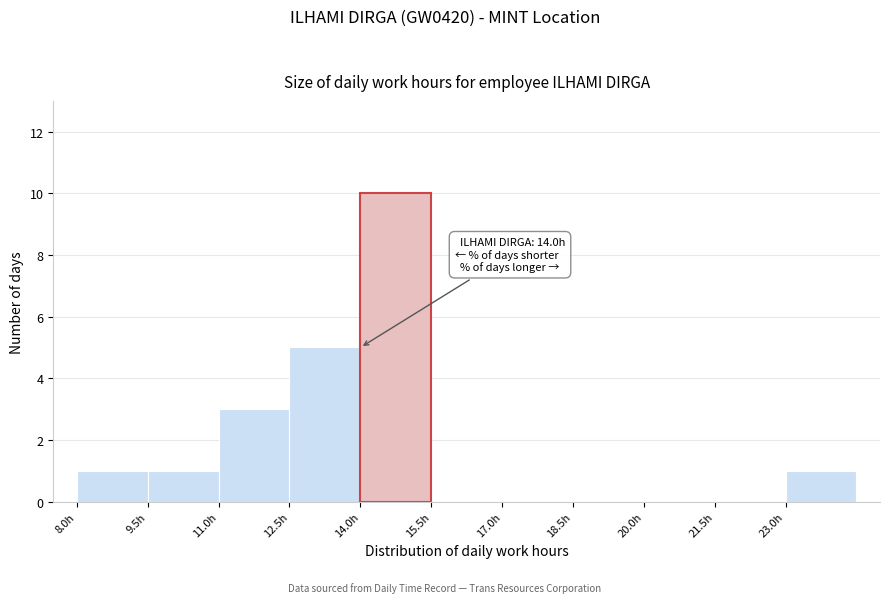

Which range on the x-axis has the tallest bar?

14.0 to 15.5